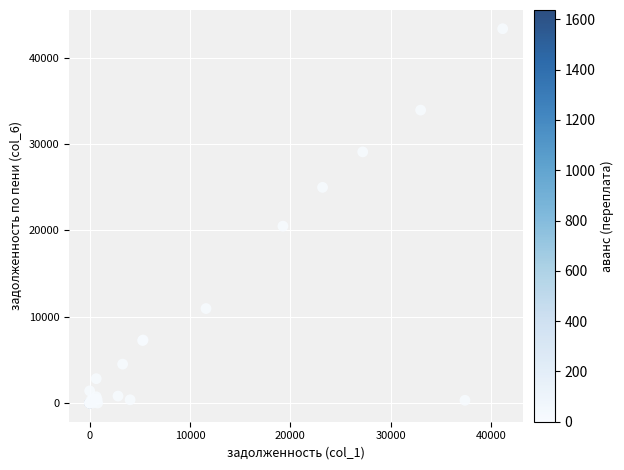

What Y value in the scatter plot is closest to 21675?

20482.3